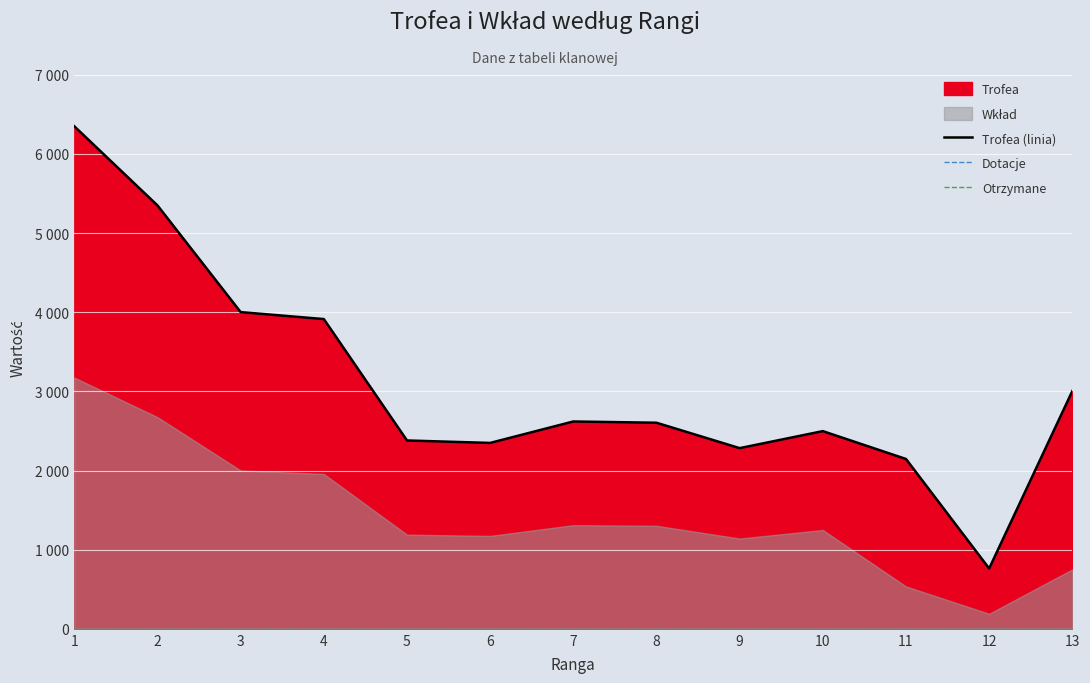

Reading left to right, extract all data points from this chart.

Trofea (linia): 1=6350	2=5350	3=4002	4=3914	5=2380	6=2349	7=2620	8=2604	9=2283	10=2498	11=2146	12=762	13=3004
Dotacje: 1=0	2=0	3=0	4=0	5=0	6=0	7=0	8=0	9=0	10=0	11=0	12=0	13=0
Otrzymane: 1=0	2=0	3=0	4=0	5=0	6=0	7=0	8=0	9=0	10=0	11=0	12=0	13=0